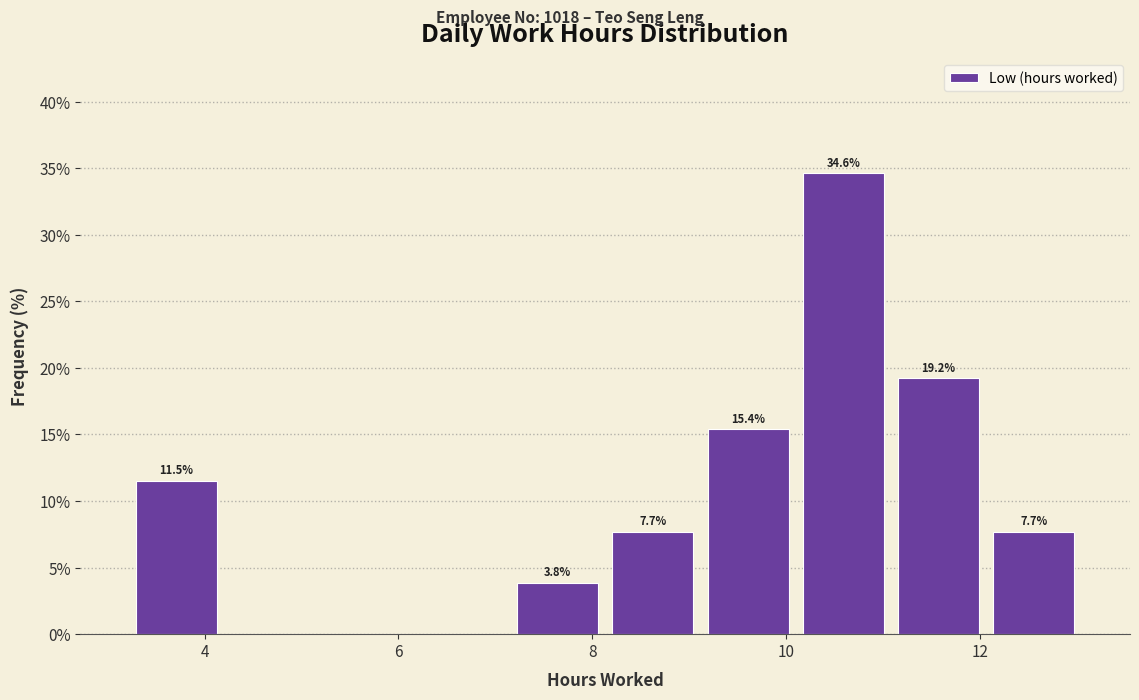

Which range on the x-axis has the tallest bar?

10.2 to 11.0